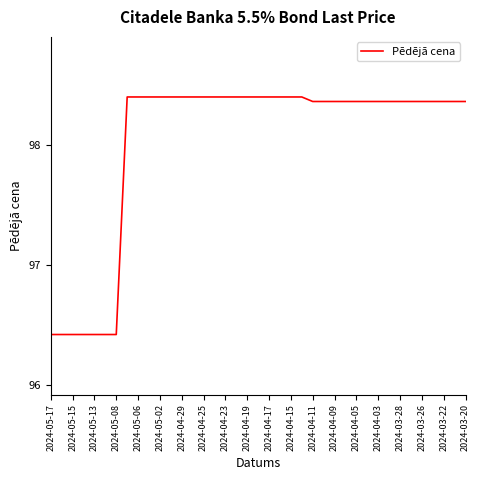

What is the minimum value shown in the chart?

96.4